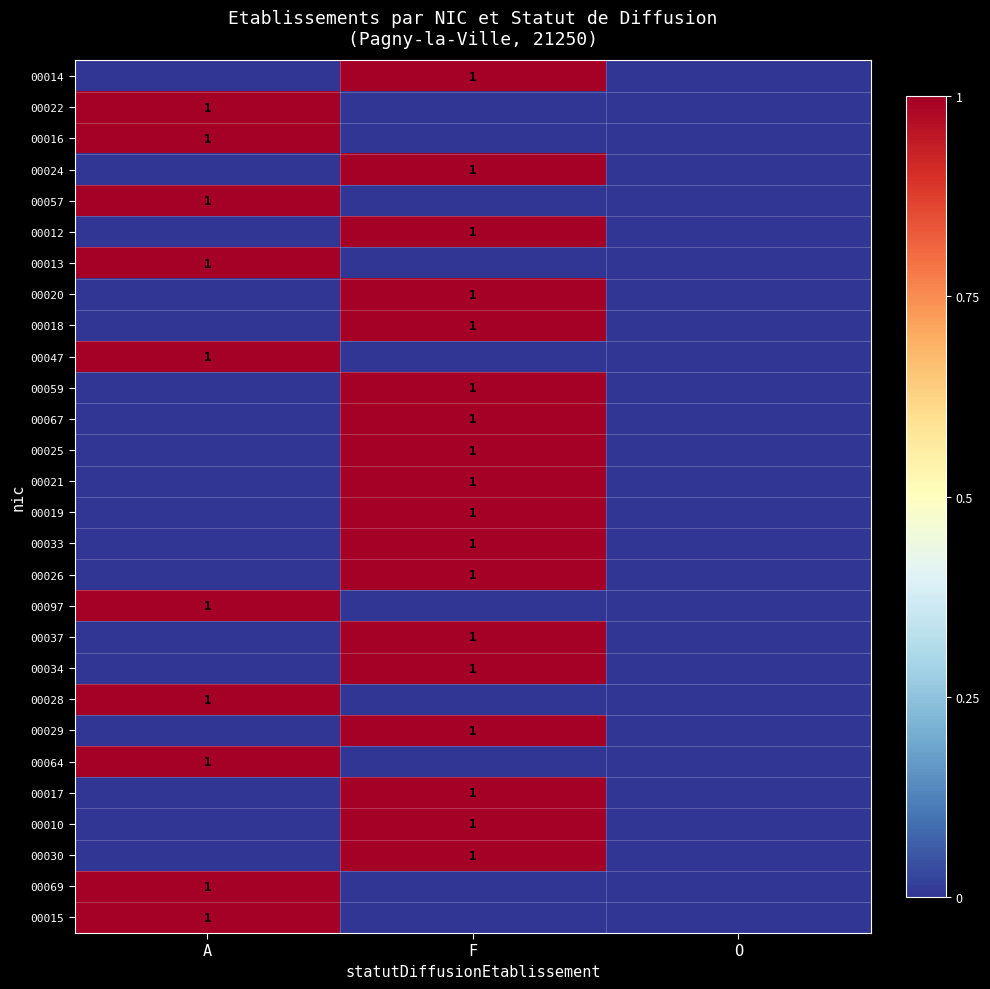

Is it true that 00021 equals 1 at F?

True